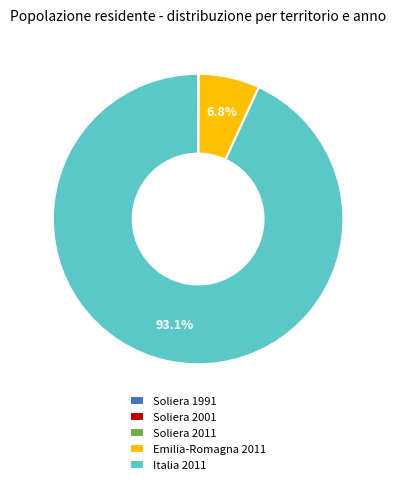

What is the largest slice in the pie chart?

Italia 2011